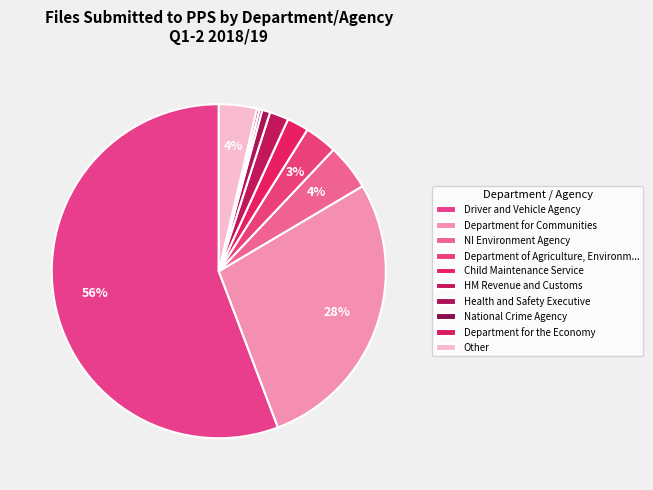

The Health and Safety Executive slice represents 11% of the pie. True or false?

False